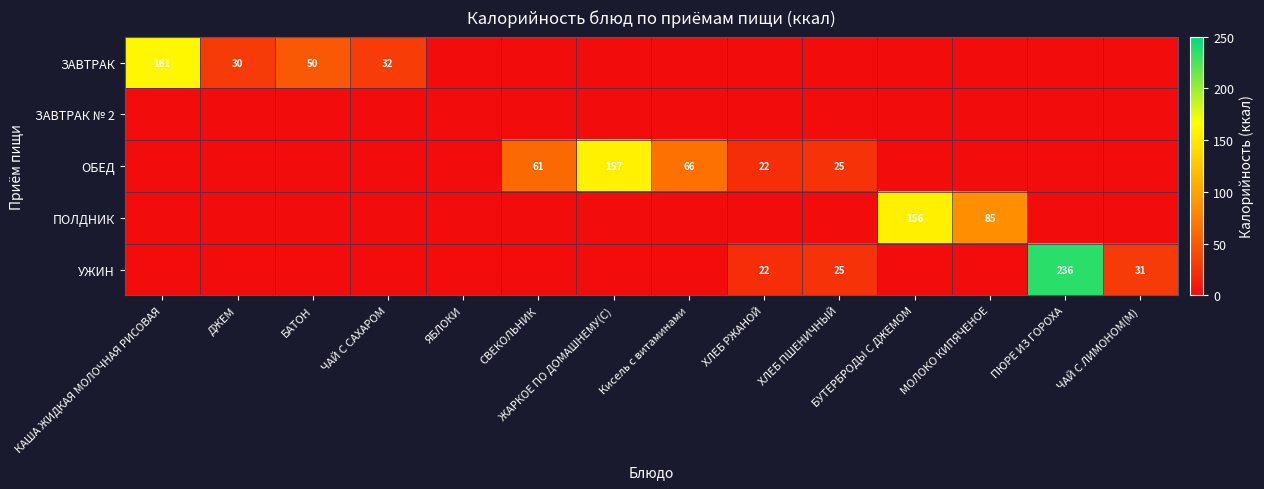

The ЗАВТРАК series shows 32 at ЧАЙ С САХАРОМ. True or false?

True